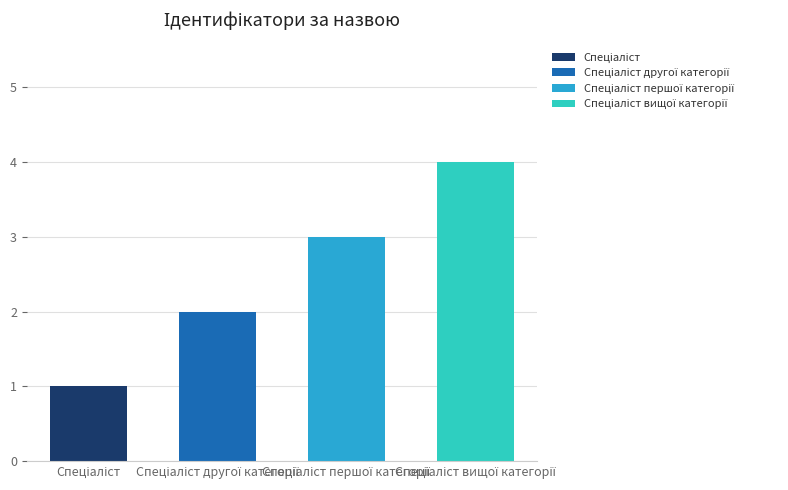

What is the ratio of the value at Спеціаліст to the value at Спеціаліст другої категорії?

0.5